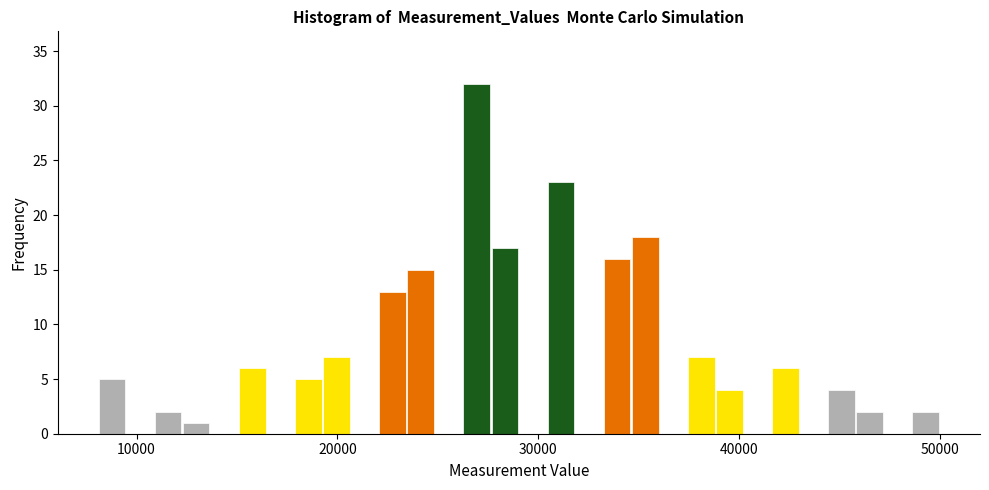

Read against the x-axis, roughly where is the centre of the tallest bar?

27000